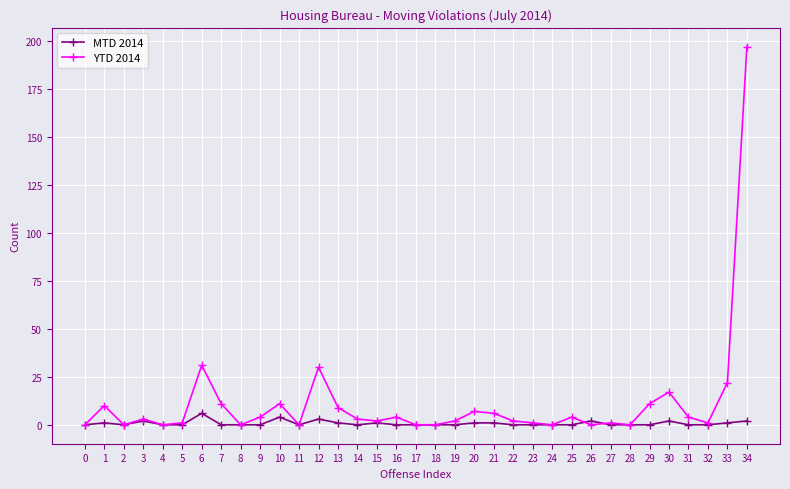

Between 6 and 8, which series saw the biggest shift?

YTD 2014